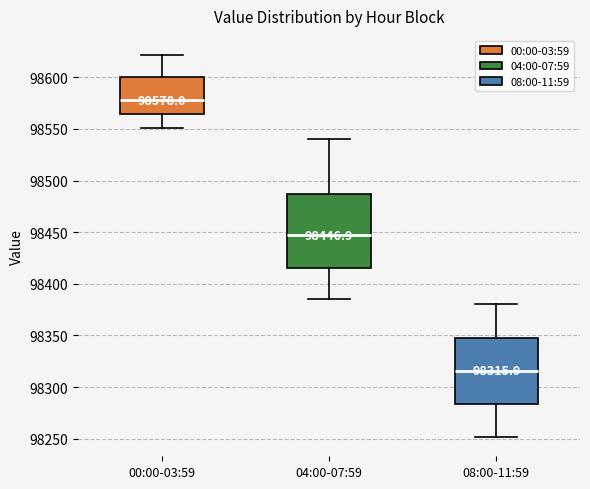

Which box is the tallest, from its lower edge to its upper edge?

04:00-07:59